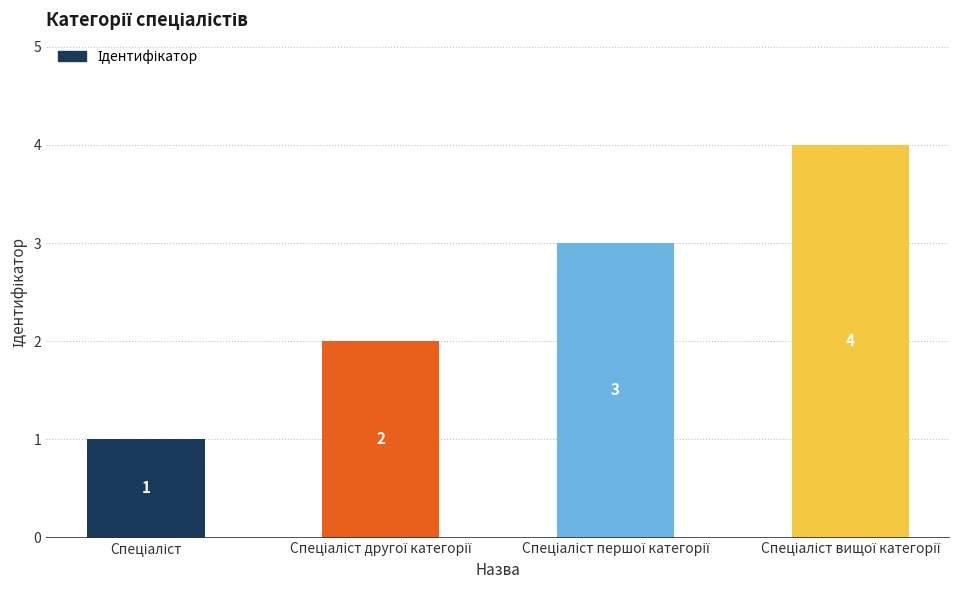

How many series are shown in this chart?

1